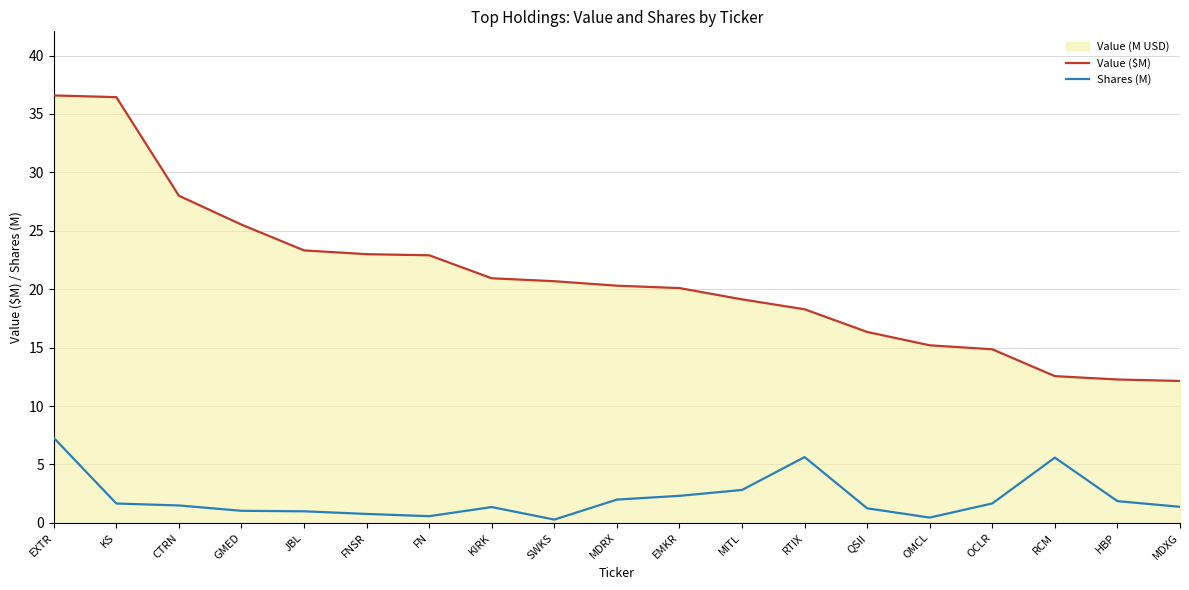

True or false: Value ($M) and Shares (M) cross at least once.

False